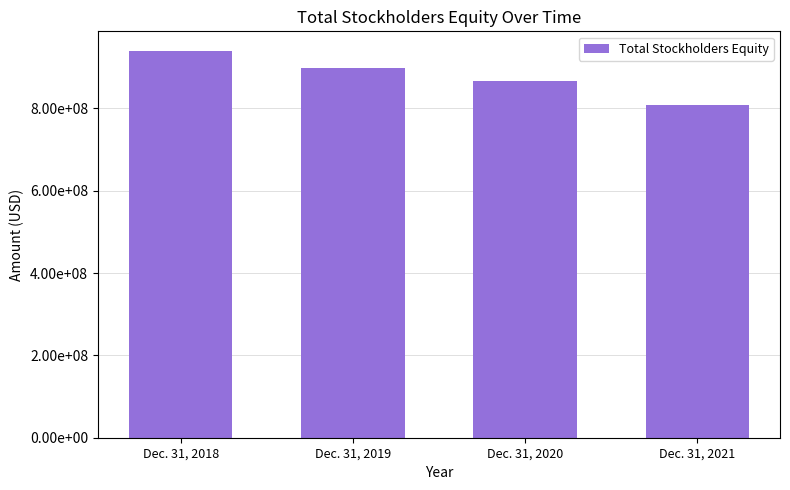

Does the chart contain any negative values?

No